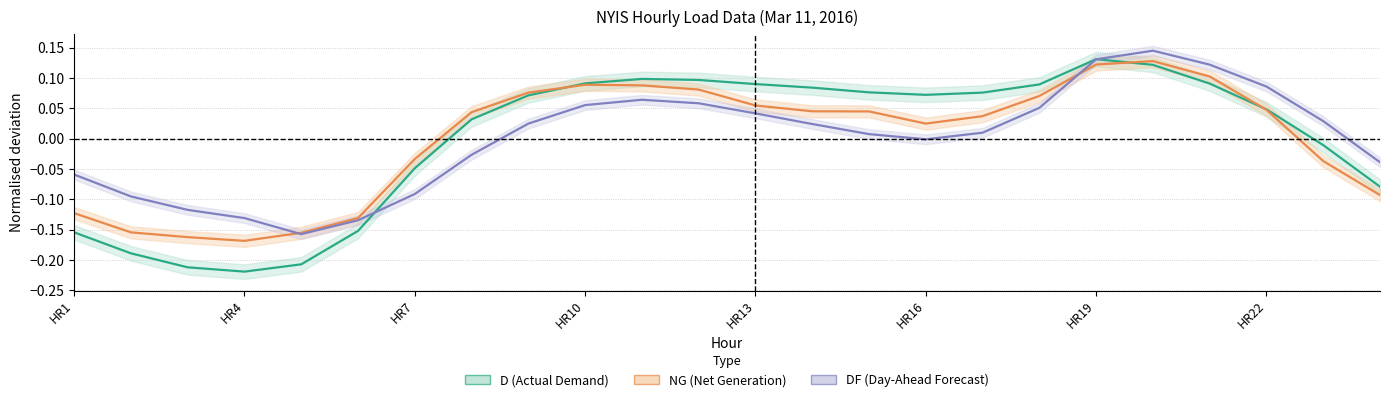

True or false: D has more than 2 interior local peaks.

False